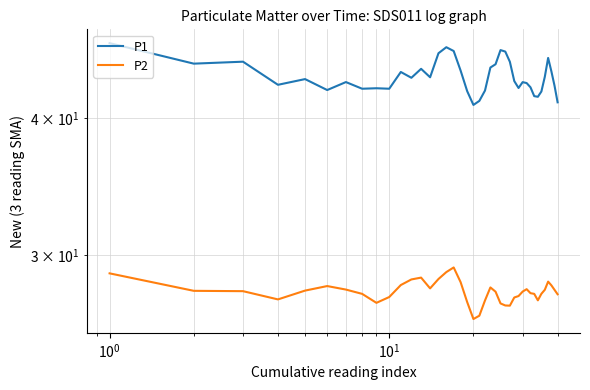

What is the greatest value displayed?

46.8